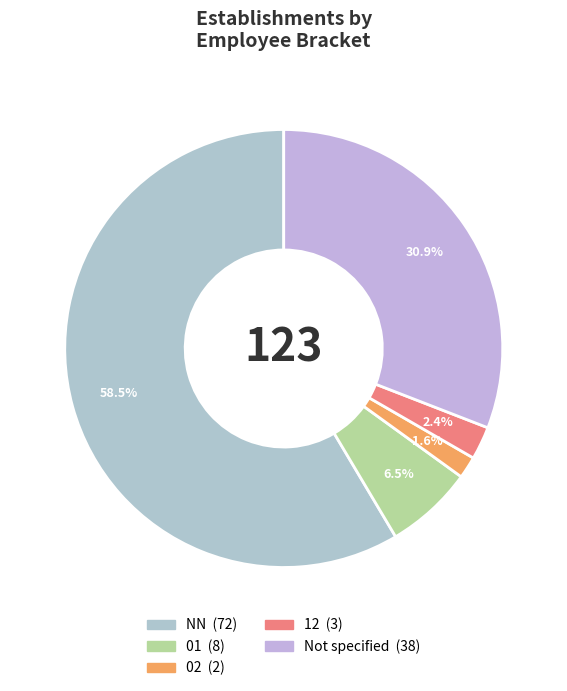

How many segments does this pie chart have?

5